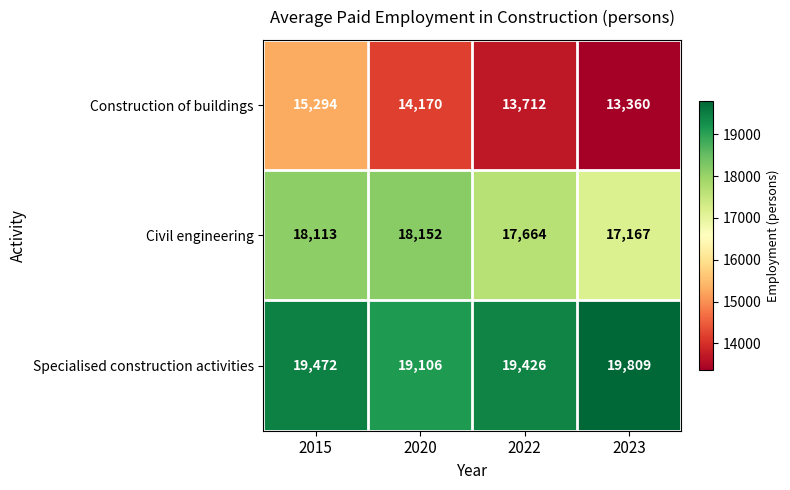

What is the spread (max minus min) of values at 2023?

6449